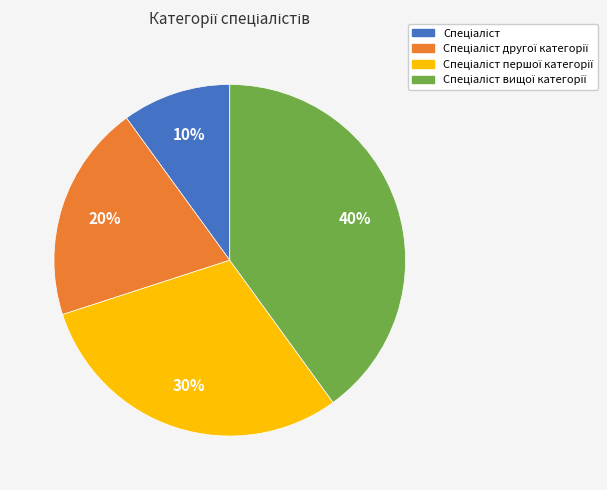

Is there any slice that represents more than half of the pie?

No